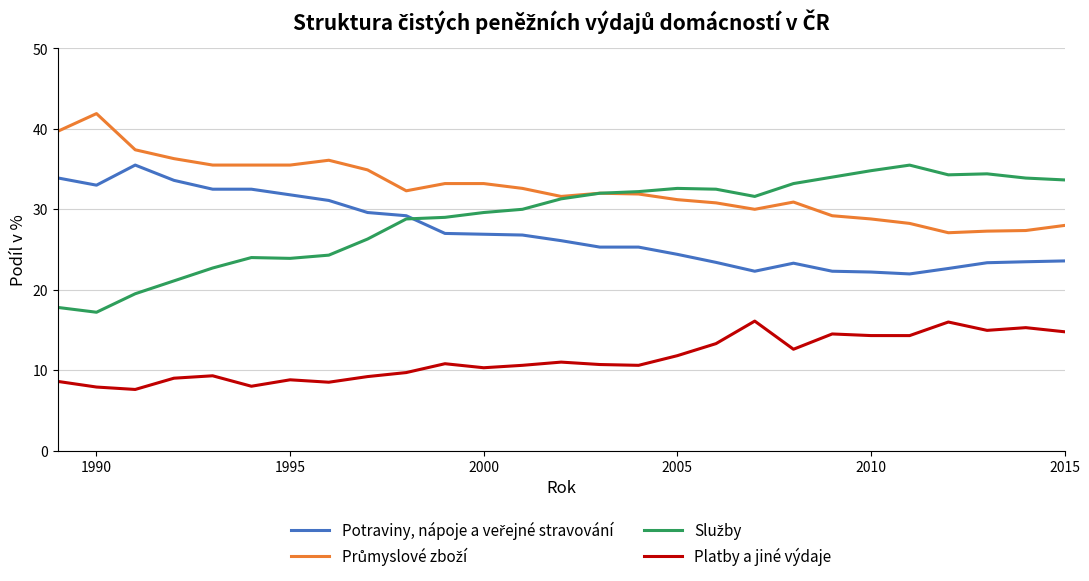

What is the smallest value displayed?

7.6